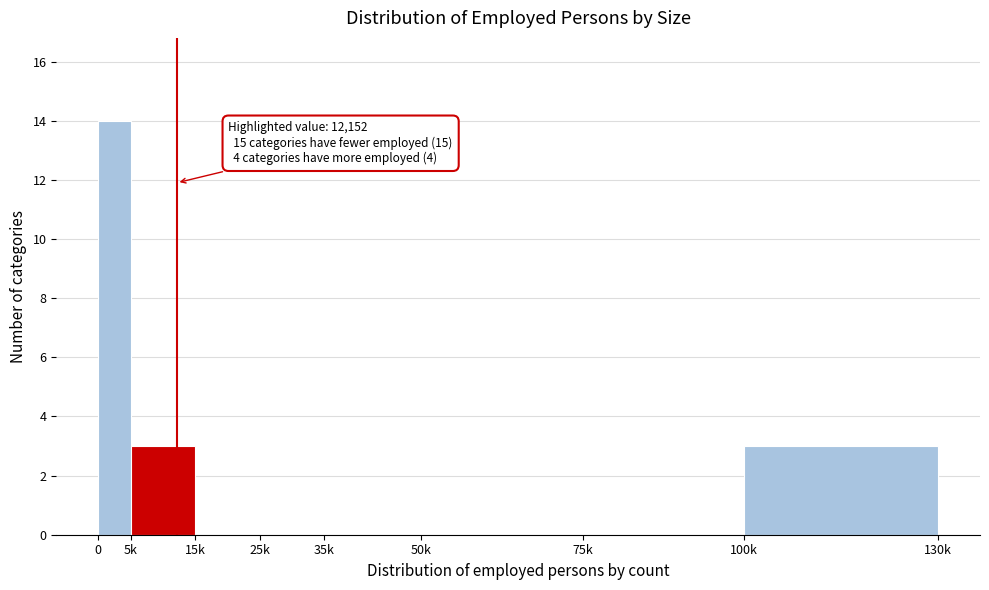

Reading left to right, list all the values displayed in this chart.

0=14	5k=3	15k=0	25k=0	35k=0	50k=0	75k=0	100k=3